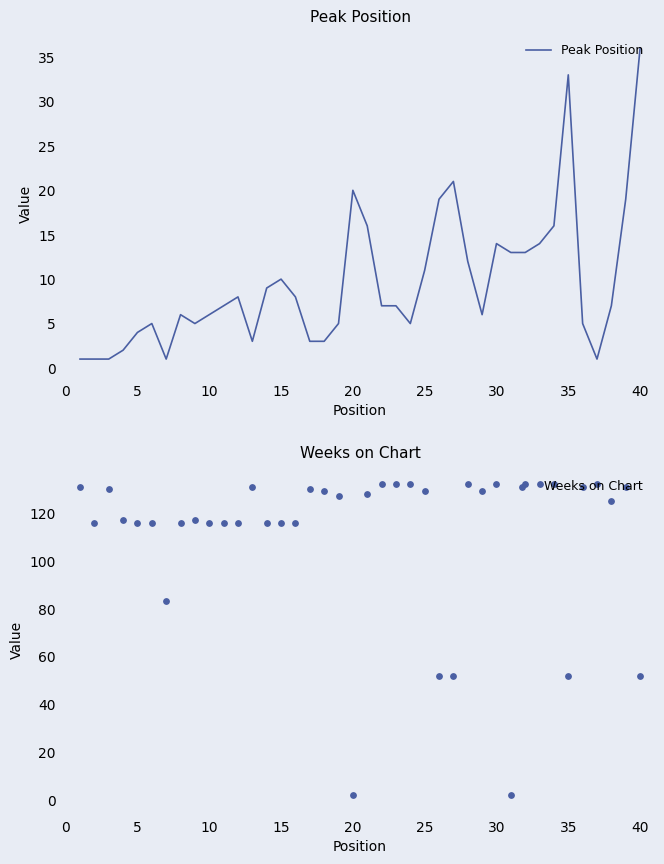

Which series has the largest Y range (max minus min)?

Weeks on Chart